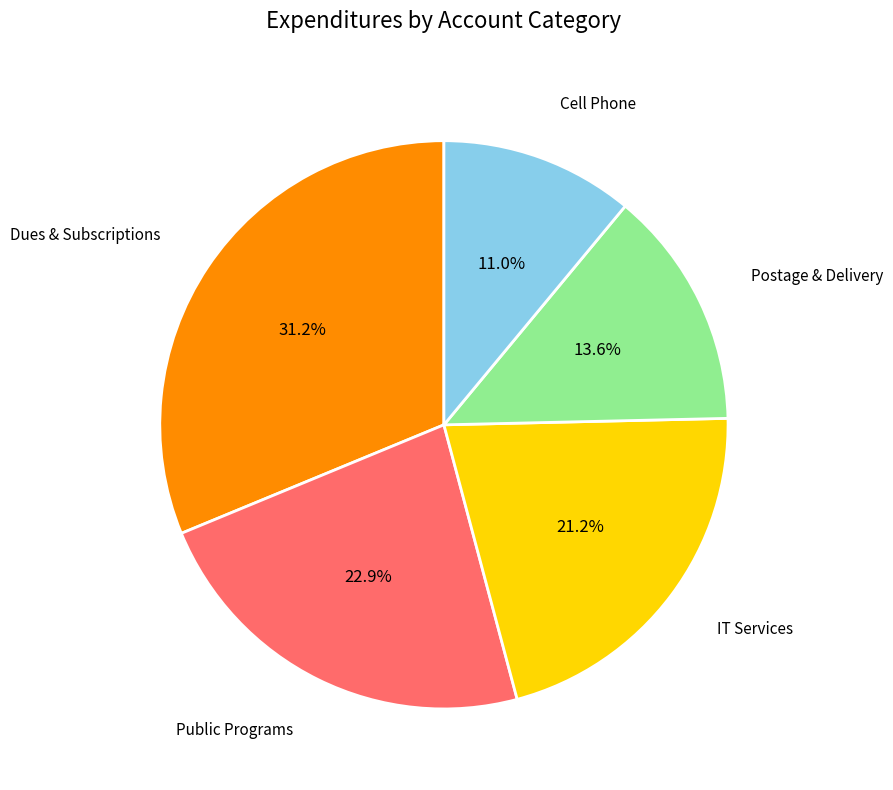

Is there any slice that represents more than half of the pie?

No